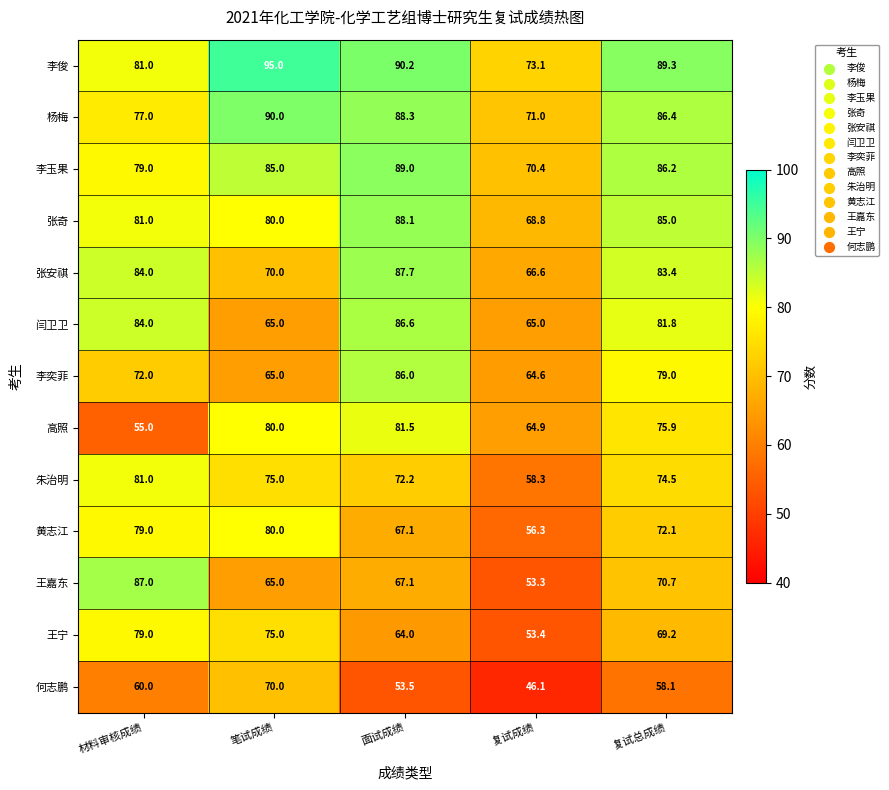

List the labels in order of 何志鹏 value, largest first.

笔试成绩, 材料审核成绩, 复试总成绩, 面试成绩, 复试成绩